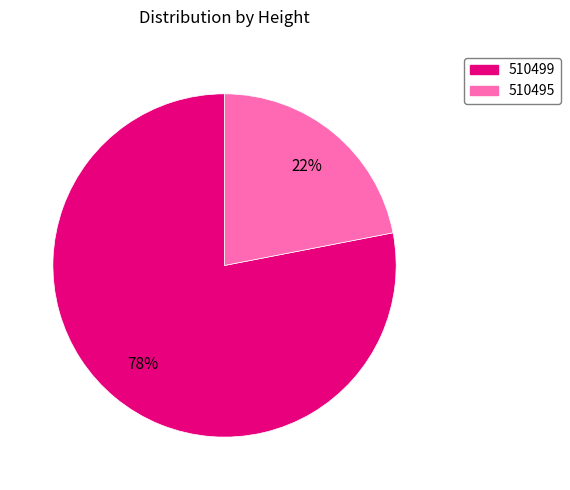

To the nearest percent, what is the average slice percentage?

50%